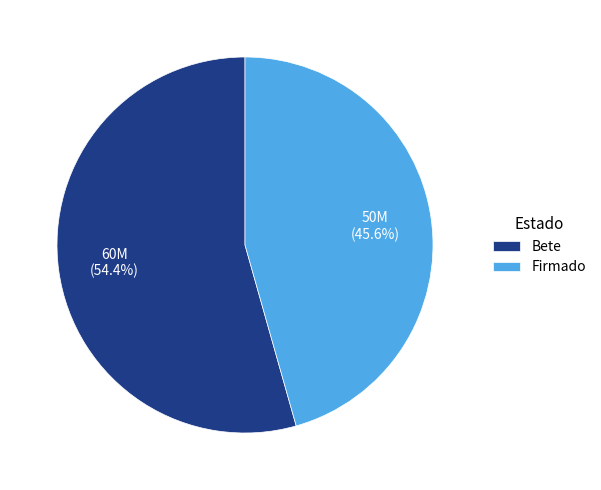

What is the smallest slice in the pie chart?

Firmado